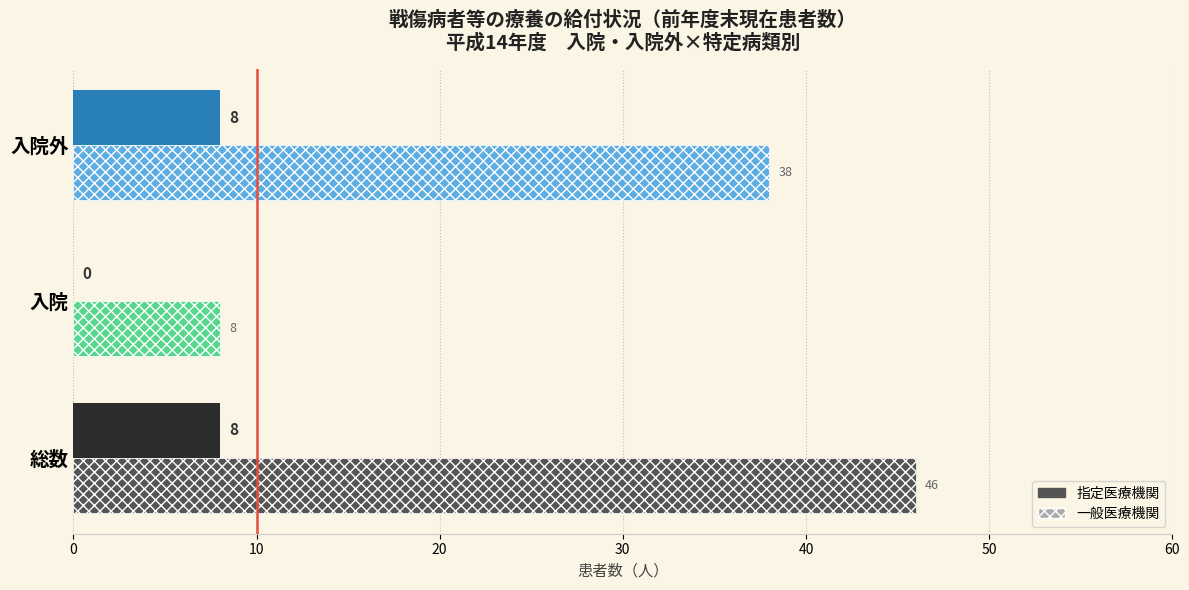

Where is 一般医療機関 nearest to the value 27?

入院外